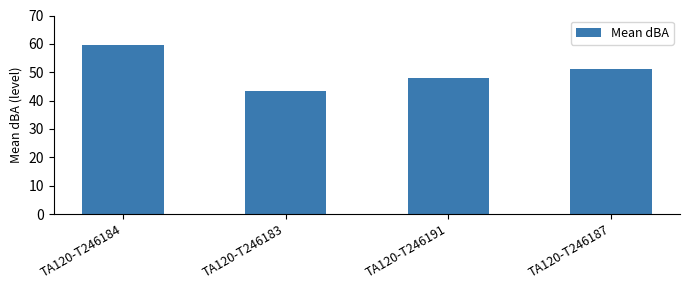

What is the greatest value displayed?

59.6